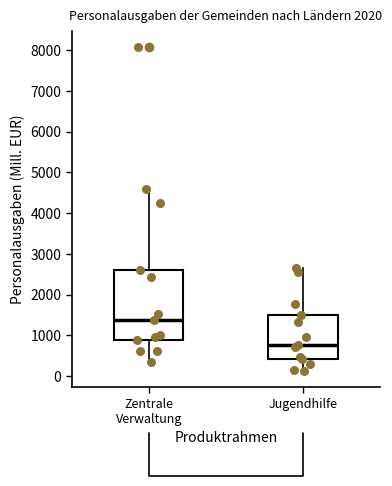

Reading left to right, transcribe this box plot: for each box, give where its median line is, the range the box spans, and where its two whiskers end, as read against the y-axis. The values are not printed on the chart, so give them approximately, as read against the axis.

Zentrale Verwaltung: median 1400, box 900 to 2600, whiskers 300 to 4600
Jugendhilfe: median 800, box 400 to 1500, whiskers 100 to 2600